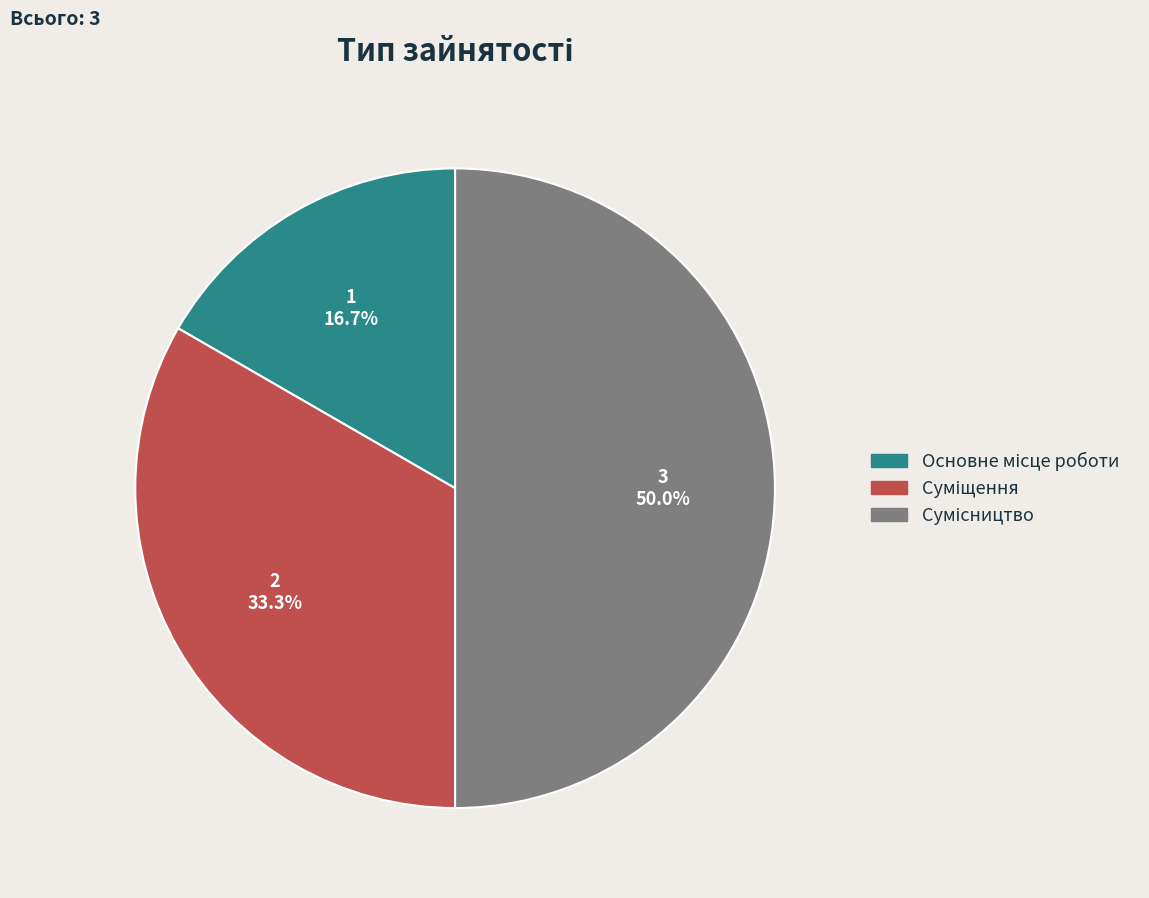

How many slices are in this pie chart?

3